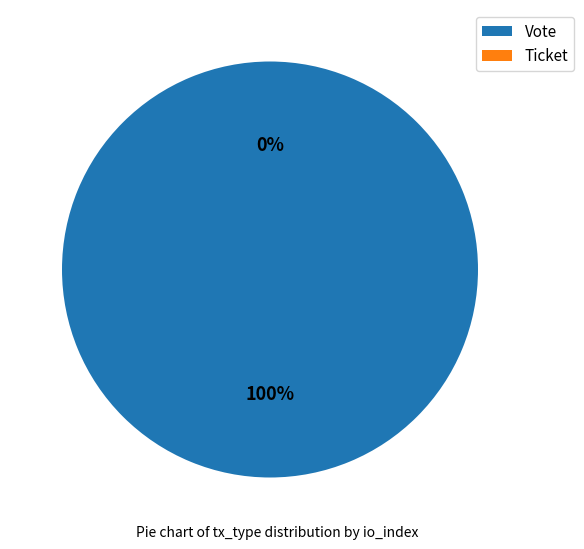

How many slices are in this pie chart?

2